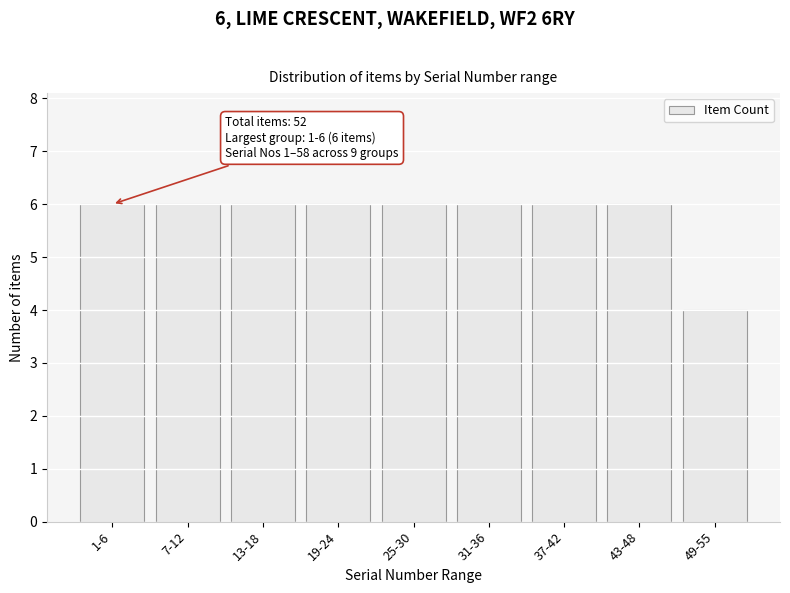

Reading left to right, extract all data points from this chart.

1-6=6	7-12=6	13-18=6	19-24=6	25-30=6	31-36=6	37-42=6	43-48=6	49-55=4